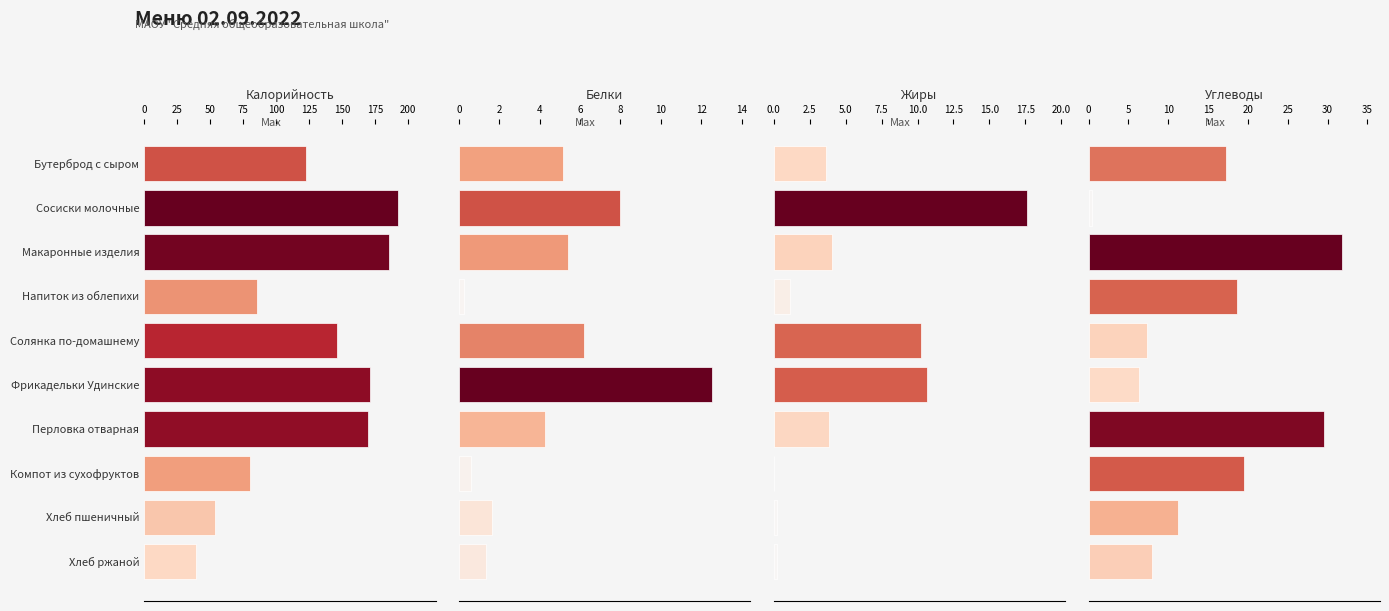

Rank the series at Компот из сухофруктов from lowest to highest value.

Жиры, Белки, Углеводы, Калорийность